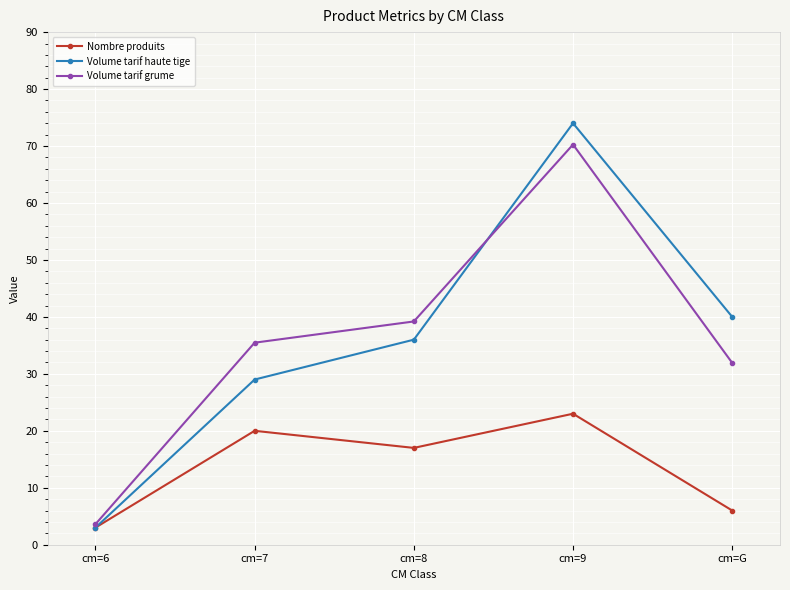

What is the value of the Nombre produits point at the 2nd from the left?

20.0